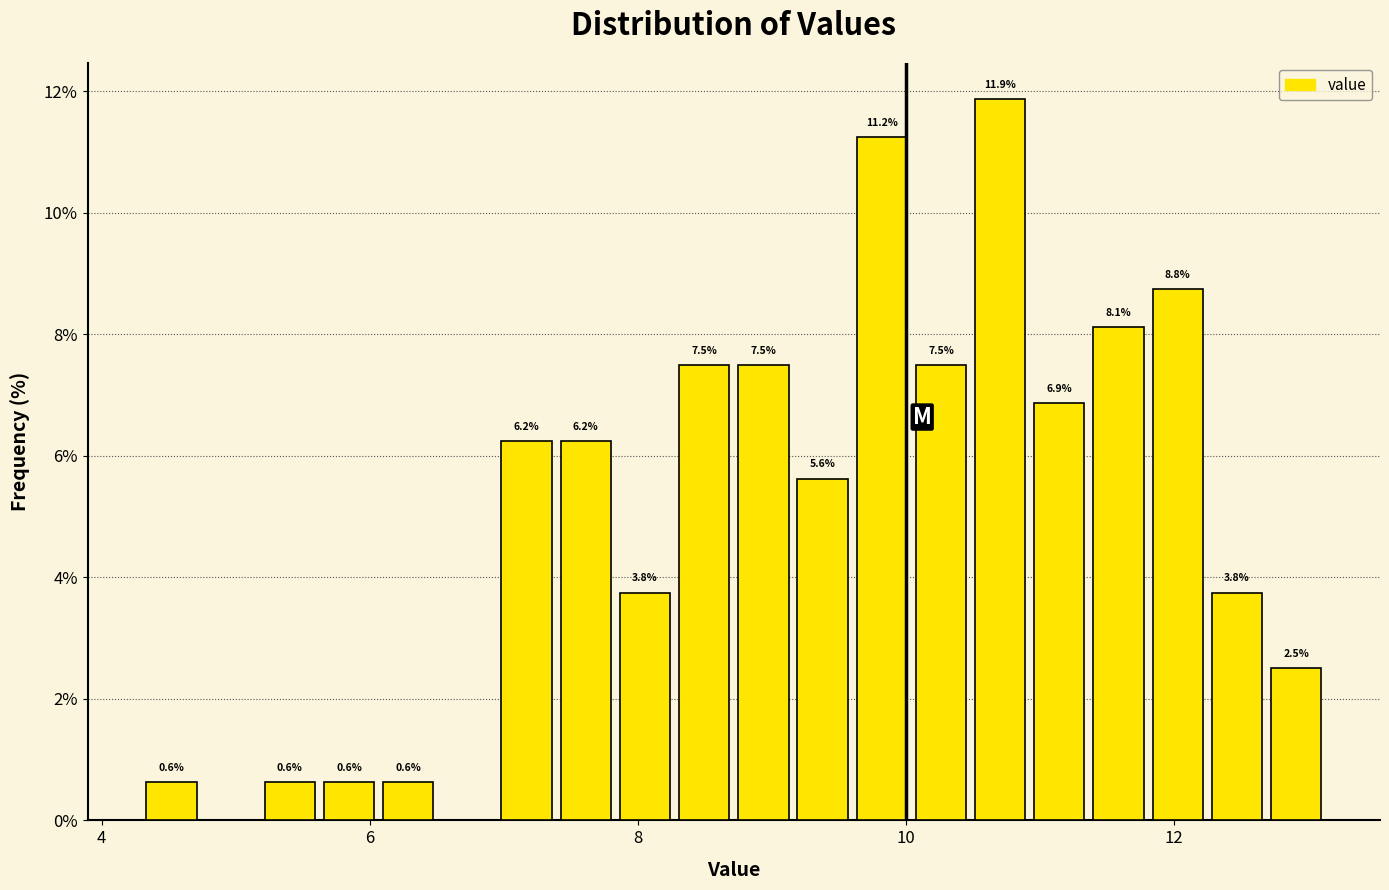

Read against the x-axis, roughly where is the centre of the tallest bar?

10.8